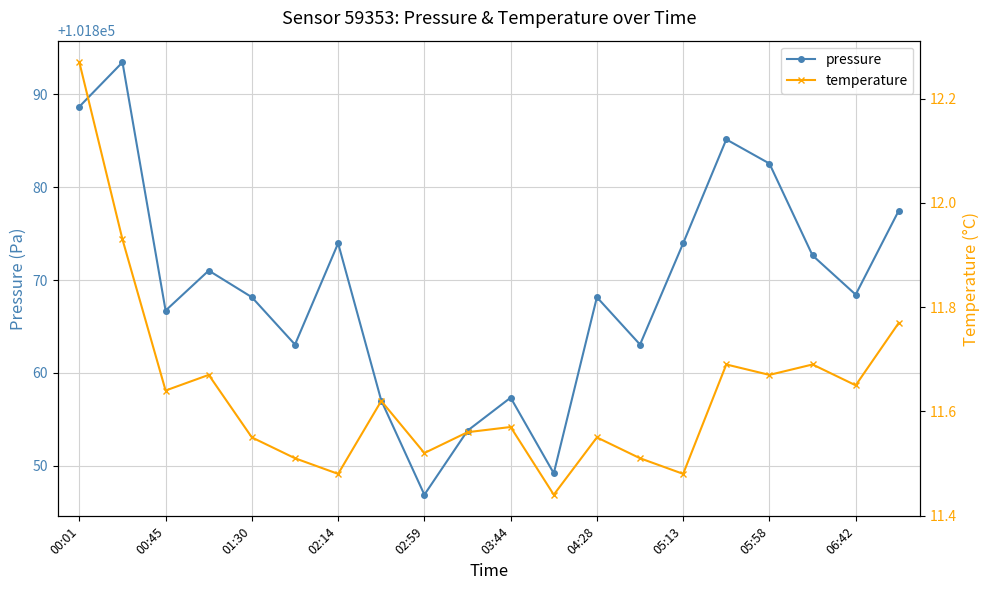

The value of pressure at 03:44 is 101857.3. True or false?

True